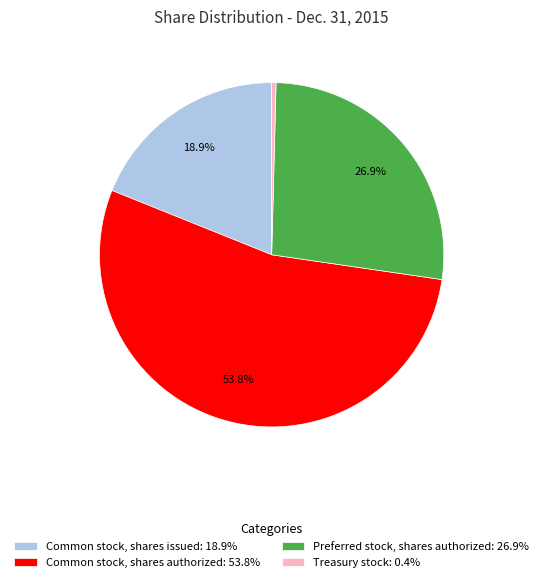

Which has a higher value, Preferred stock, shares authorized: 26.9% or Common stock, shares issued: 18.9%?

Preferred stock, shares authorized: 26.9%